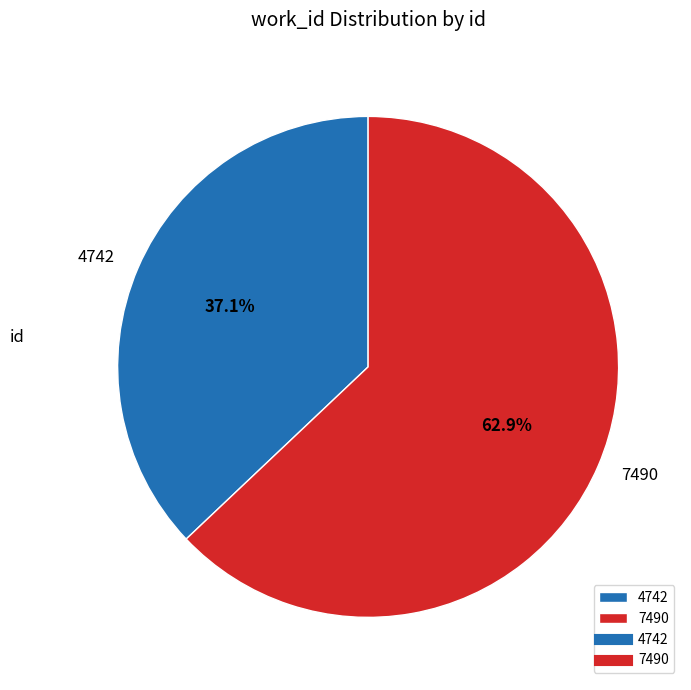

Does 4742 represent more than half of the total?

No